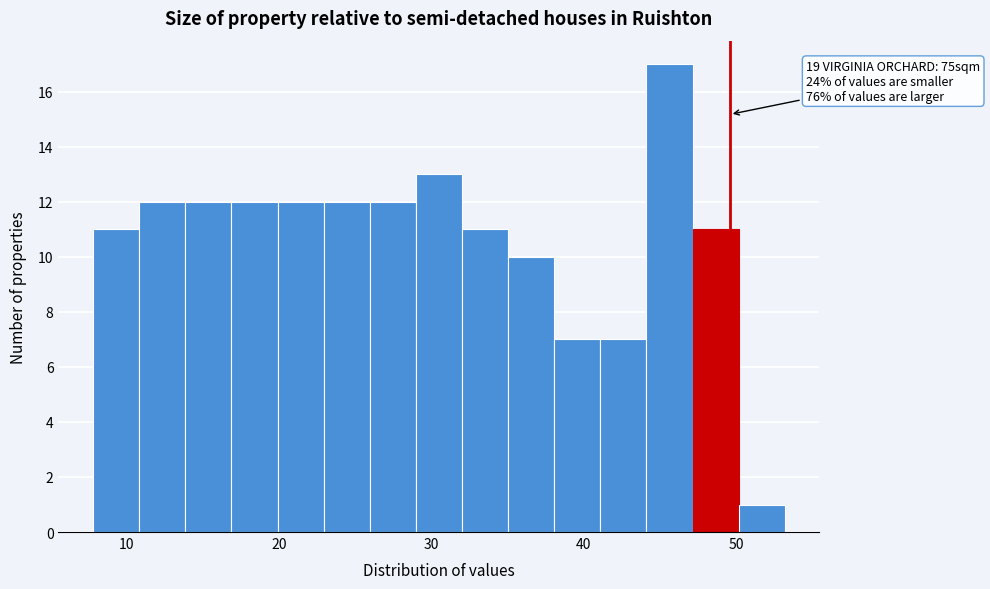

Around what value on the x-axis is the tallest bar? Give the approximate position of its centre, as read against the axis.

46